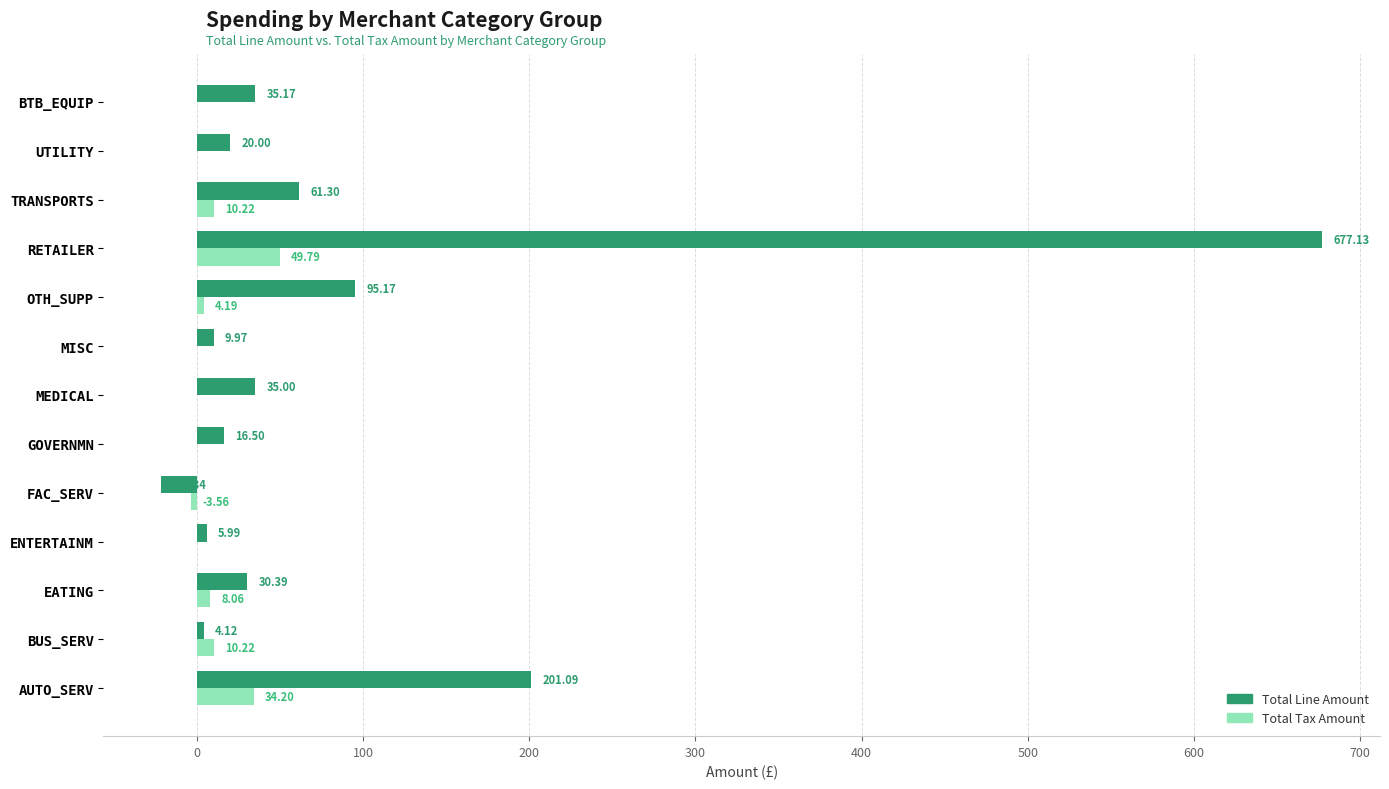

How many distinct data groups are displayed?

2